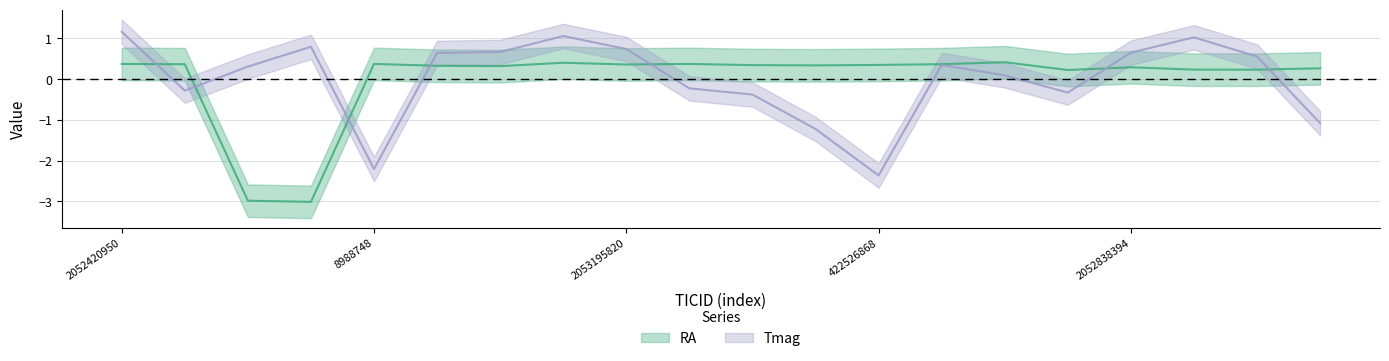

What is the label of the 15th point from the left?

422790055